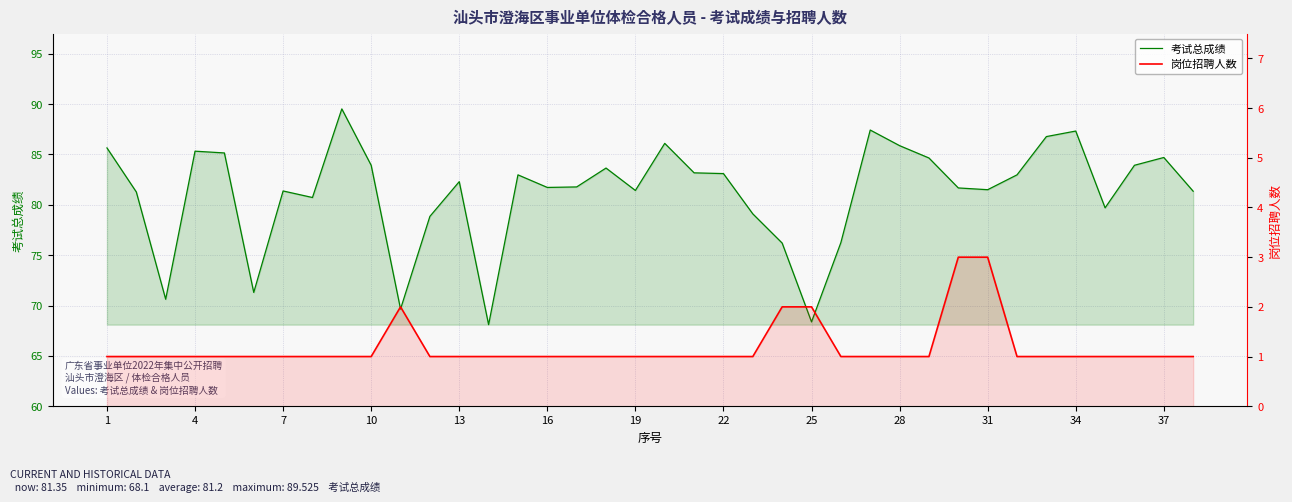

Is it true that 岗位招聘人数 equals 1.5 at 13?

False